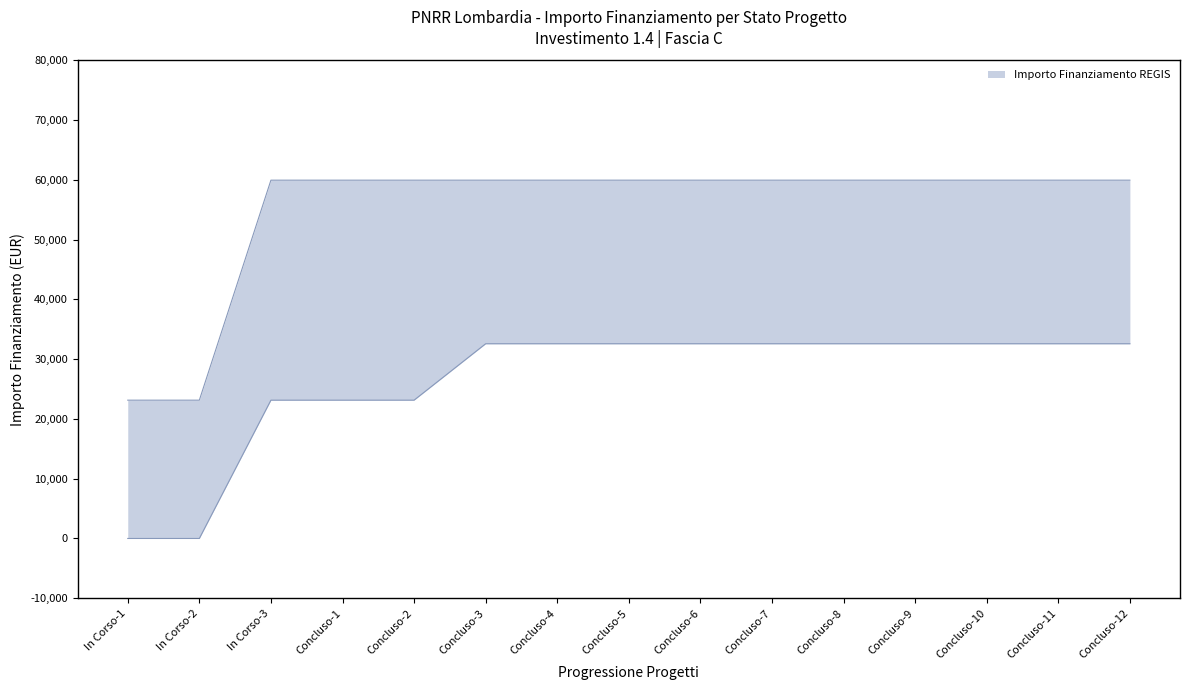

Count the lower values in the range 23147 to 32589.

13